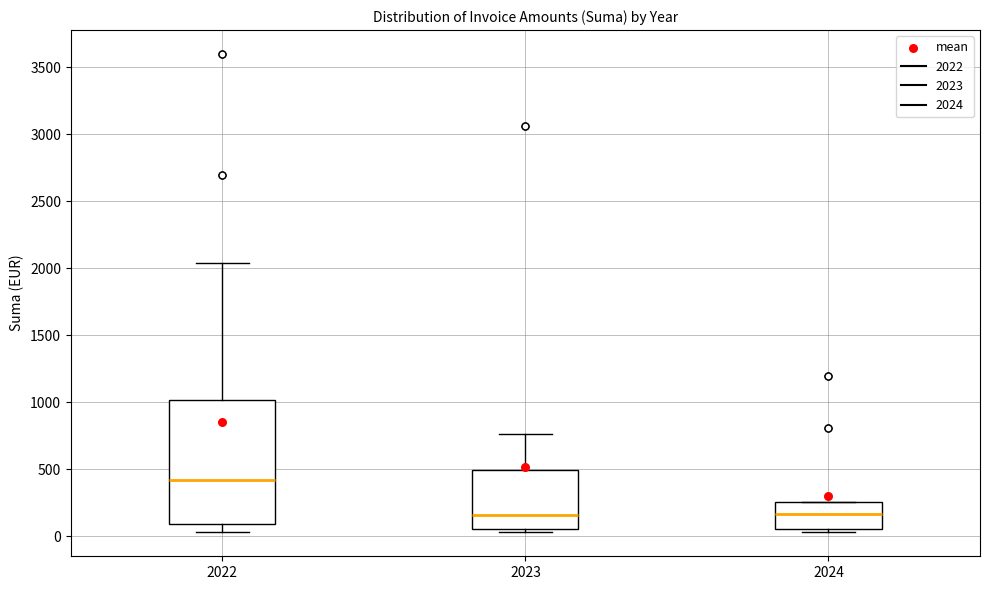

Reading left to right, read every box against the y-axis: the position of its median line, the range the box covers, and the ends of its whiskers. The values are not printed on the chart, so give them approximately, as read against the axis.

2022: median 400, box 100 to 1000, whiskers 50 to 2050
2023: median 150, box 50 to 500, whiskers 50 (just below the box's lower edge) to 750
2024: median 150, box 50 to 250, whiskers 50 (just below the box's lower edge) to 250